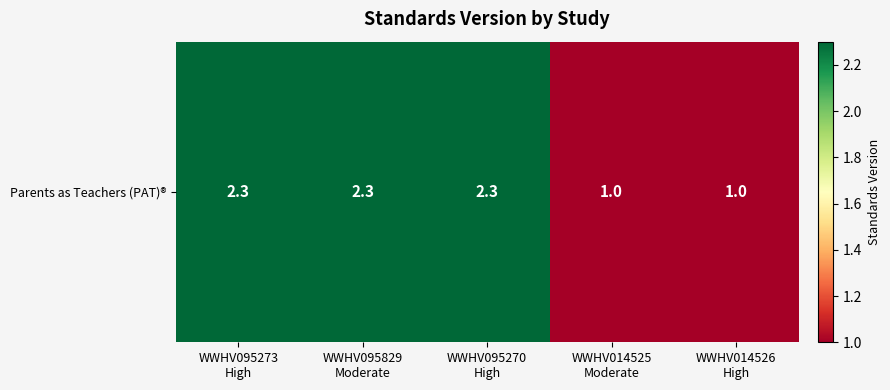

Reading right to left, extract all data points from this chart.

1.0	1.0	2.3	2.3	2.3